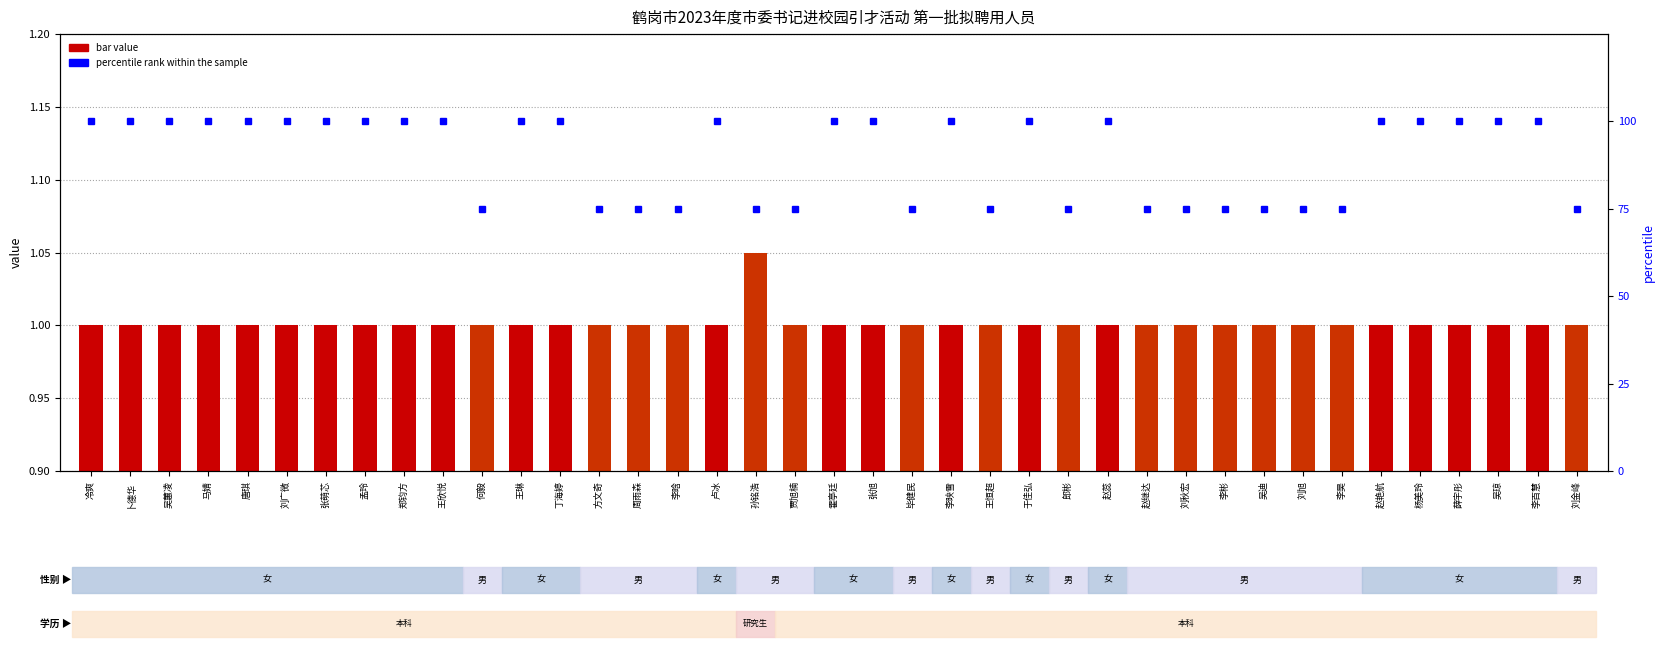

The bar value series shows 1.0 at 丁海婷. True or false?

True